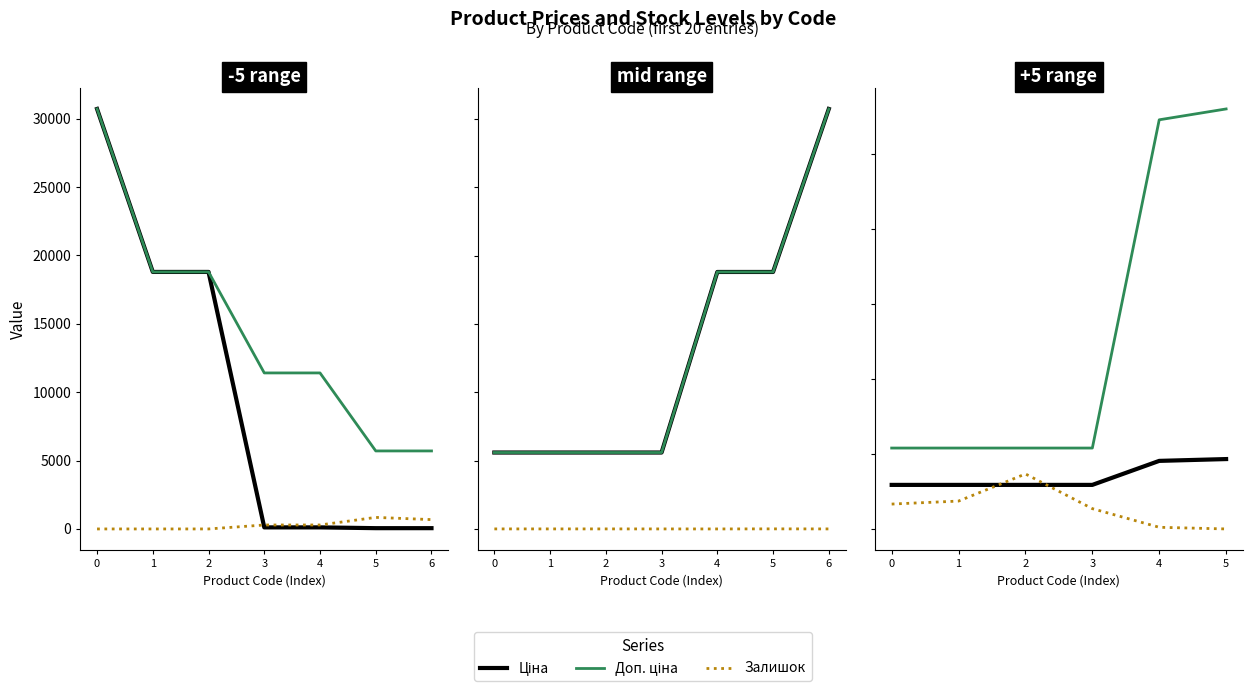

True or false: Залишок has a value of 334.0 at 0.

True